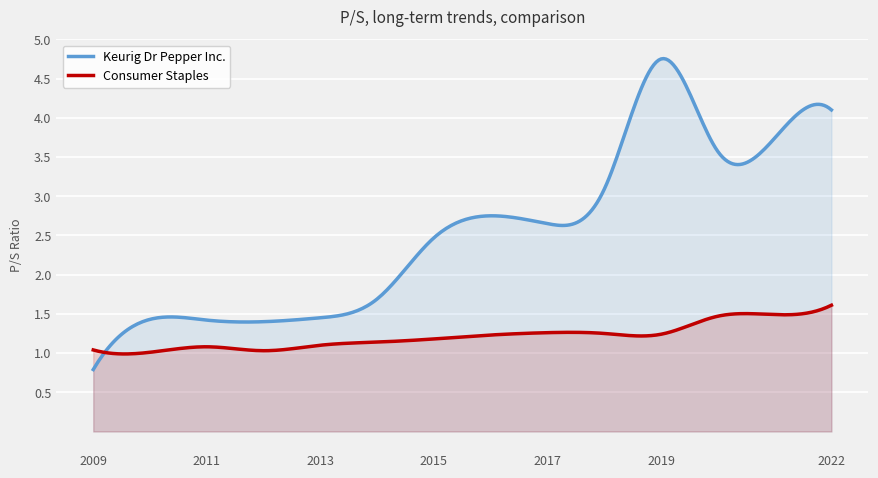

Does the chart display data point markers on the line(s)?

No